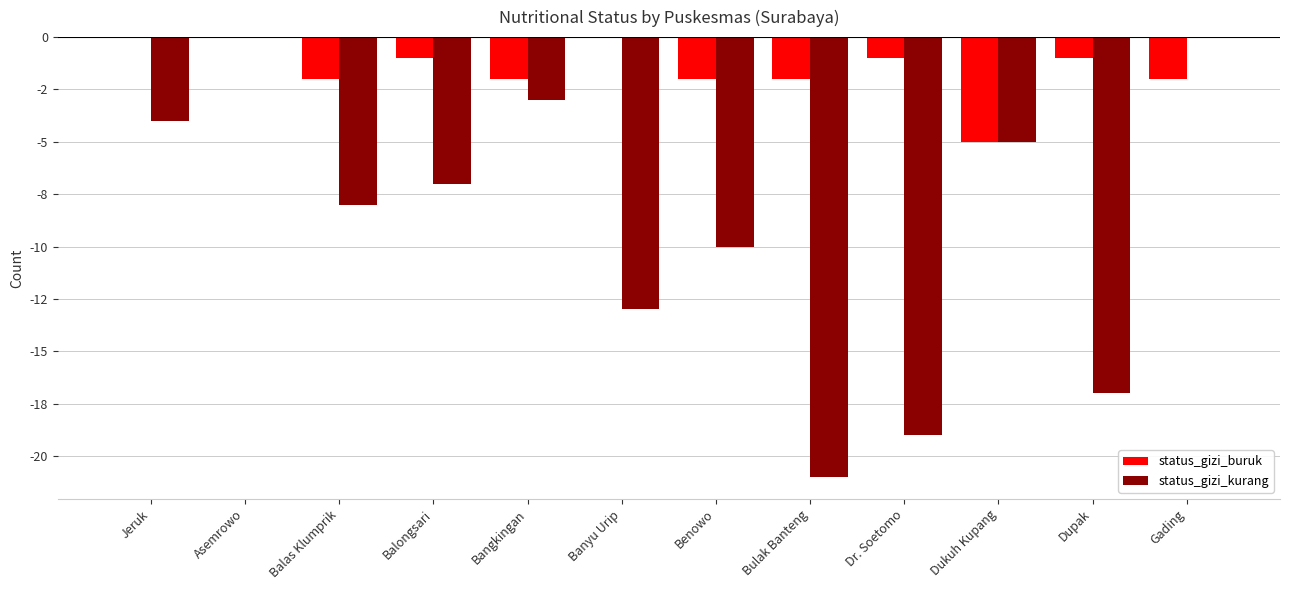

What is the difference between the maximum and minimum values in the status_gizi_kurang series?

21